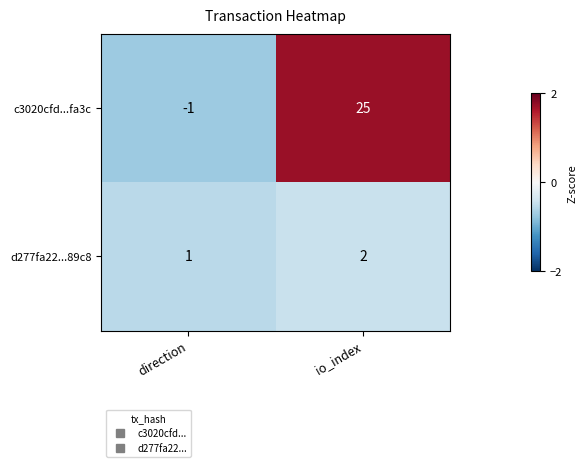

Reading right to left, extract all data points from this chart.

c3020cfd...fa3c: 25	-1
d277fa22...89c8: 2	1